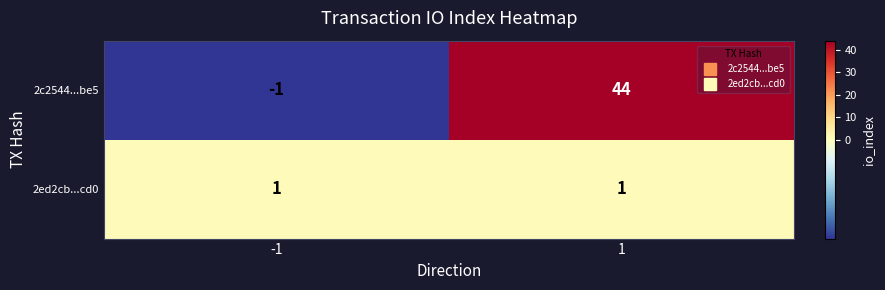

What is the difference between the maximum and minimum values in the 2c2544...be5 series?

45